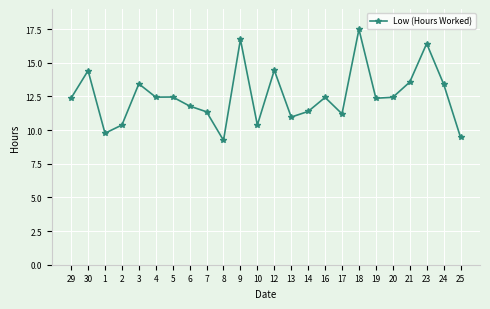

What is the sum of all values?

300.5